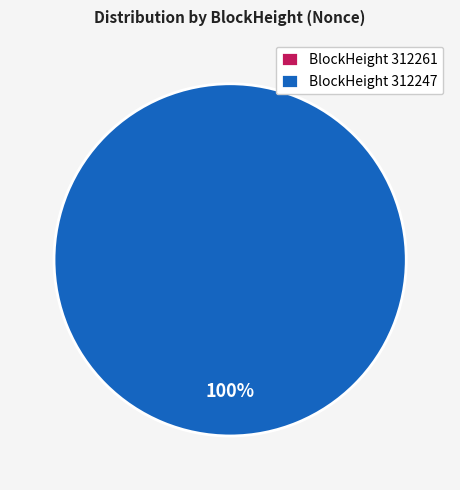

What percentage is the 312247 slice, to the nearest percent?

100%